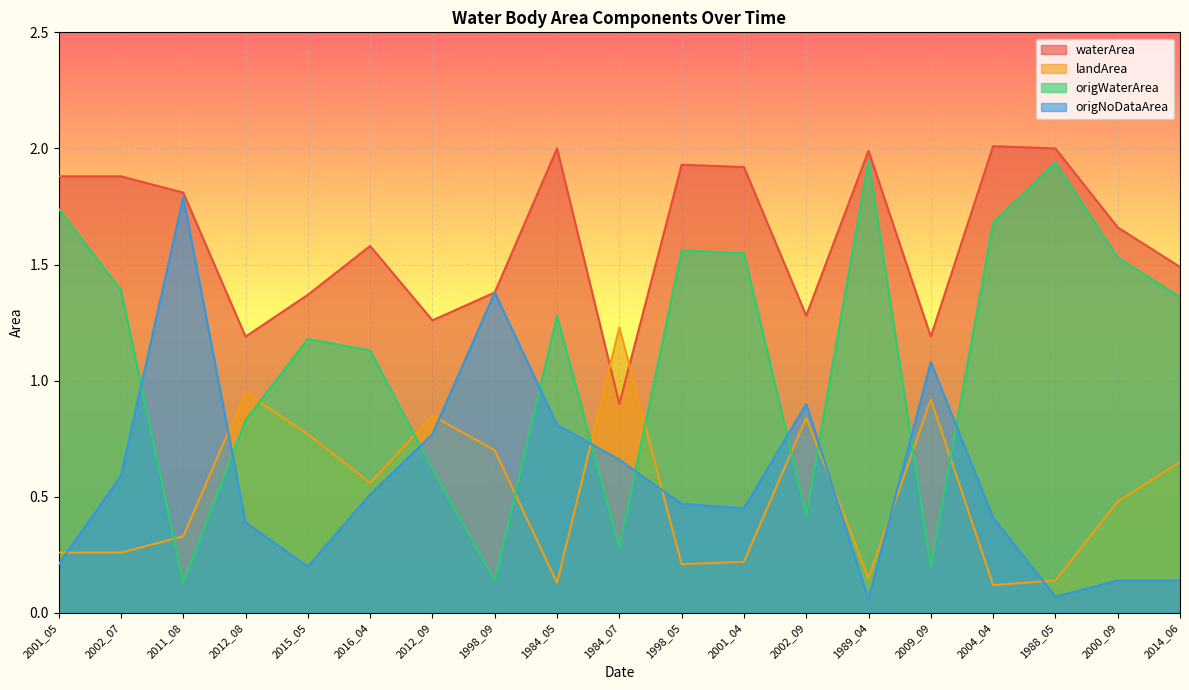

Reading left to right, transcribe all the data shown in this chart.

waterArea: 2001_05=1.9	2002_07=1.9	2011_08=1.8	2012_08=1.2	2015_05=1.4	2016_04=1.6	2012_09=1.3	1998_09=1.4	1984_05=2.0	1984_07=0.9	1998_05=1.9	2001_04=1.9	2002_09=1.3	1989_04=2.0	2009_09=1.2	2004_04=2.0	1988_05=2.0	2000_09=1.7	2014_06=1.5
landArea: 2001_05=0.3	2002_07=0.3	2011_08=0.3	2012_08=0.9	2015_05=0.8	2016_04=0.6	2012_09=0.8	1998_09=0.7	1984_05=0.1	1984_07=1.2	1998_05=0.2	2001_04=0.2	2002_09=0.8	1989_04=0.1	2009_09=0.9	2004_04=0.1	1988_05=0.1	2000_09=0.5	2014_06=0.7
origWaterArea: 2001_05=1.7	2002_07=1.4	2011_08=0.1	2012_08=0.8	2015_05=1.2	2016_04=1.1	2012_09=0.6	1998_09=0.1	1984_05=1.3	1984_07=0.3	1998_05=1.6	2001_04=1.6	2002_09=0.4	1989_04=1.9	2009_09=0.2	2004_04=1.7	1988_05=1.9	2000_09=1.5	2014_06=1.4
origNoDataArea: 2001_05=0.2	2002_07=0.6	2011_08=1.8	2012_08=0.4	2015_05=0.2	2016_04=0.5	2012_09=0.8	1998_09=1.4	1984_05=0.8	1984_07=0.7	1998_05=0.5	2001_04=0.5	2002_09=0.9	1989_04=0.1	2009_09=1.1	2004_04=0.4	1988_05=0.1	2000_09=0.1	2014_06=0.1